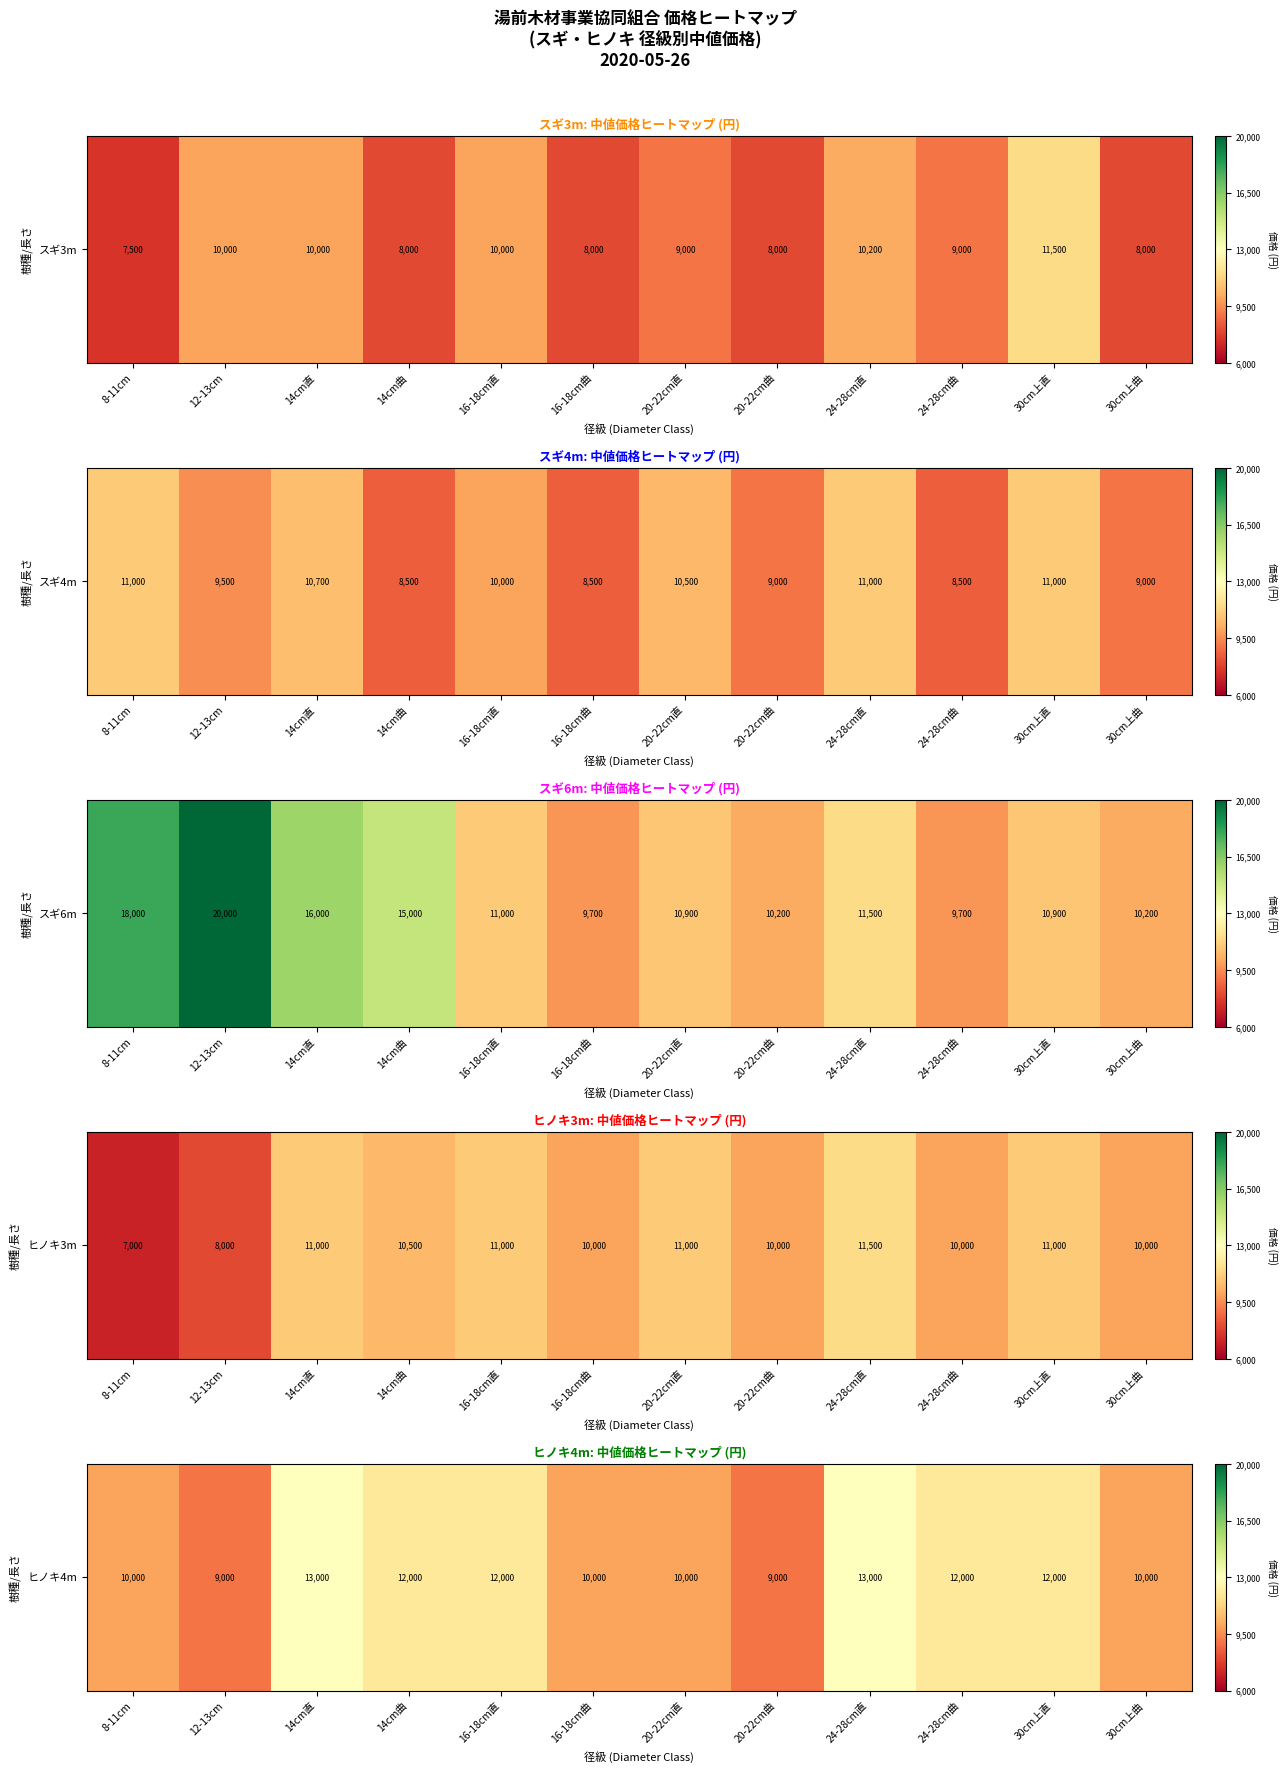

At which label is the value closest to 0?

12-13cm